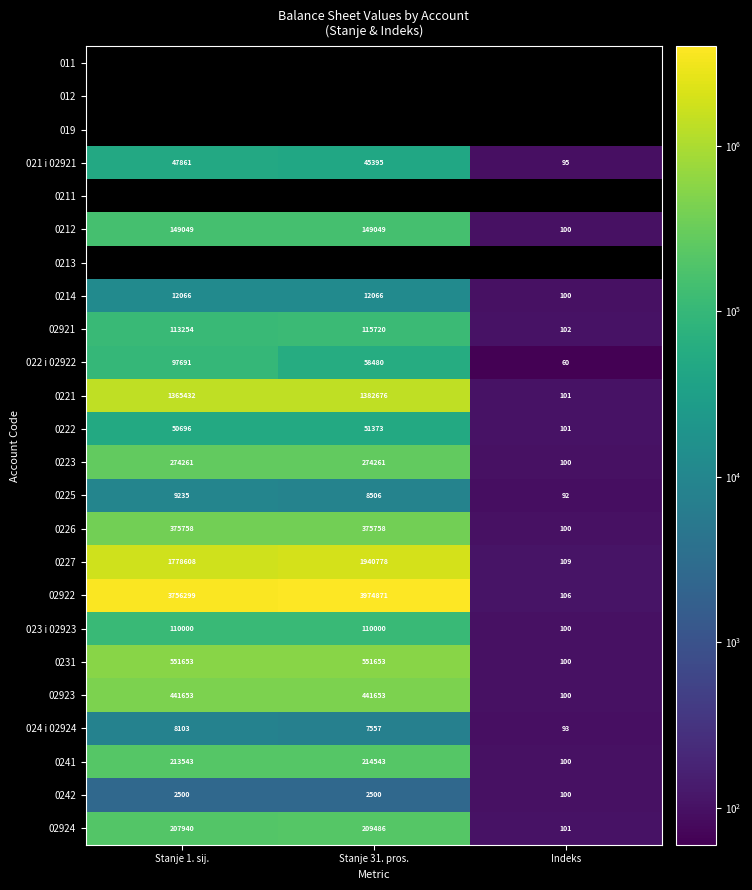

What is the difference between the maximum and minimum values in the 023 i 02923 series?

109900